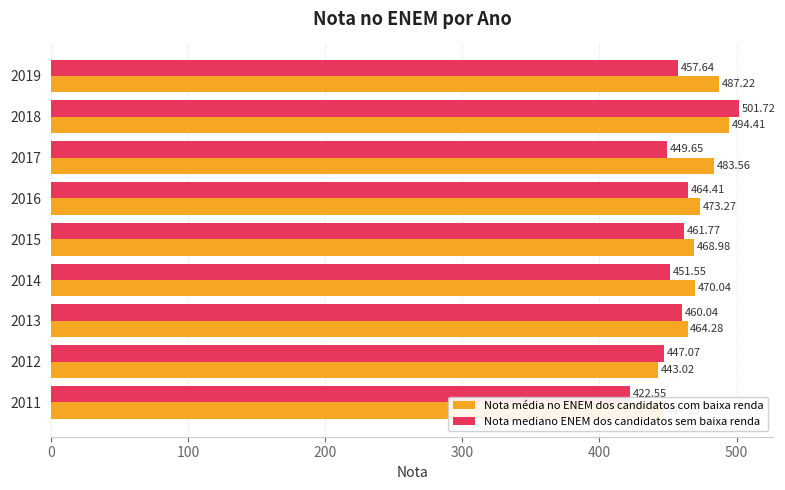

Rank the series at 2013 from lowest to highest value.

Nota mediano ENEM dos candidatos sem baixa renda, Nota média no ENEM dos candidatos com baixa renda